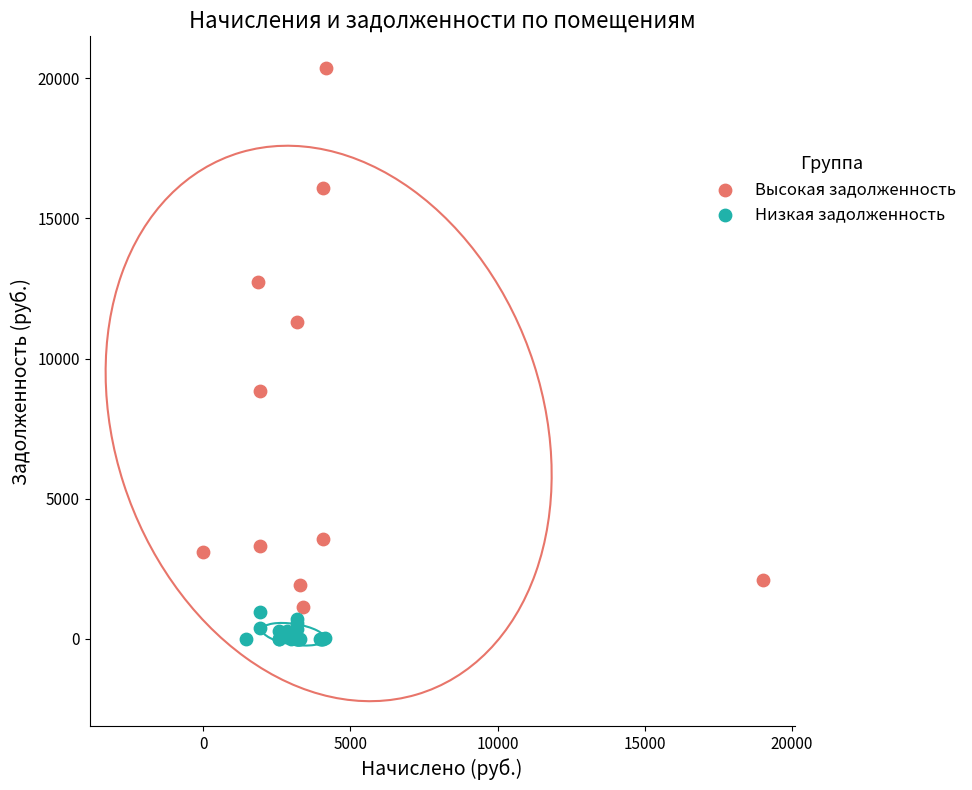

Which series has the largest Y range (max minus min)?

Высокая задолженность